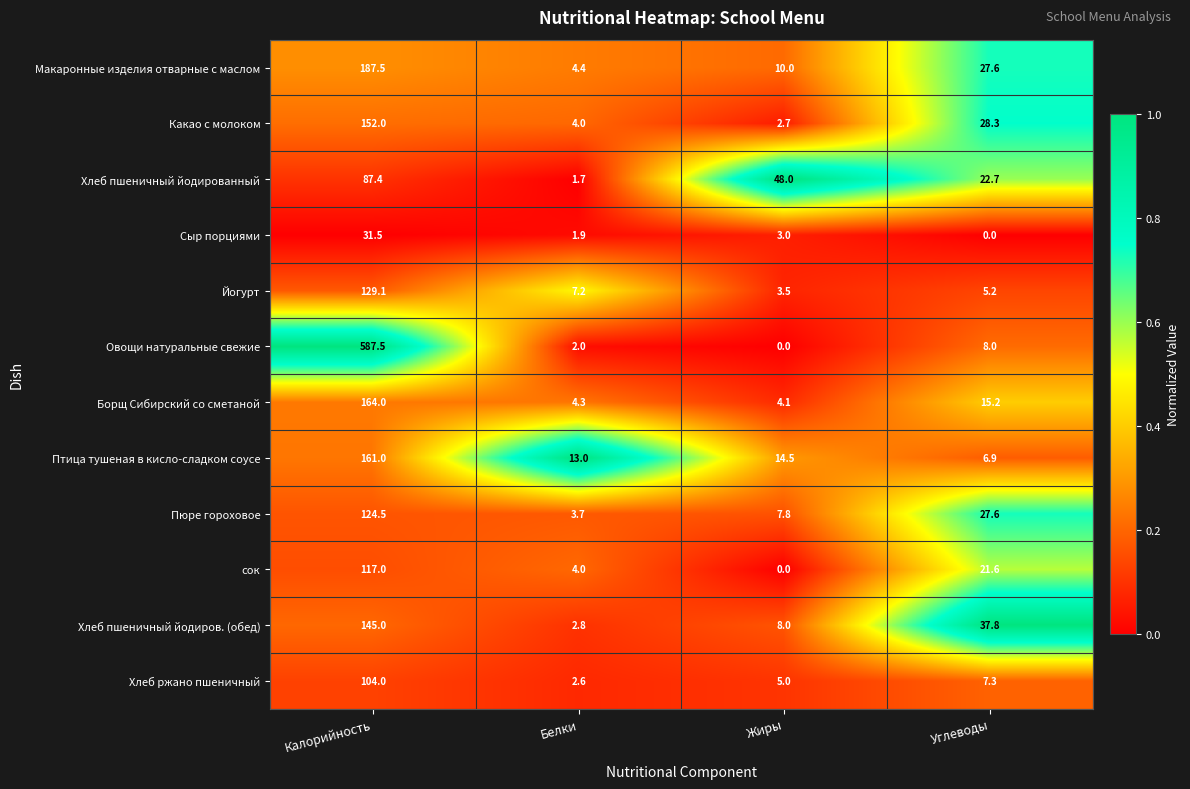

What is the minimum value for Хлеб ржано пшеничный?

2.6